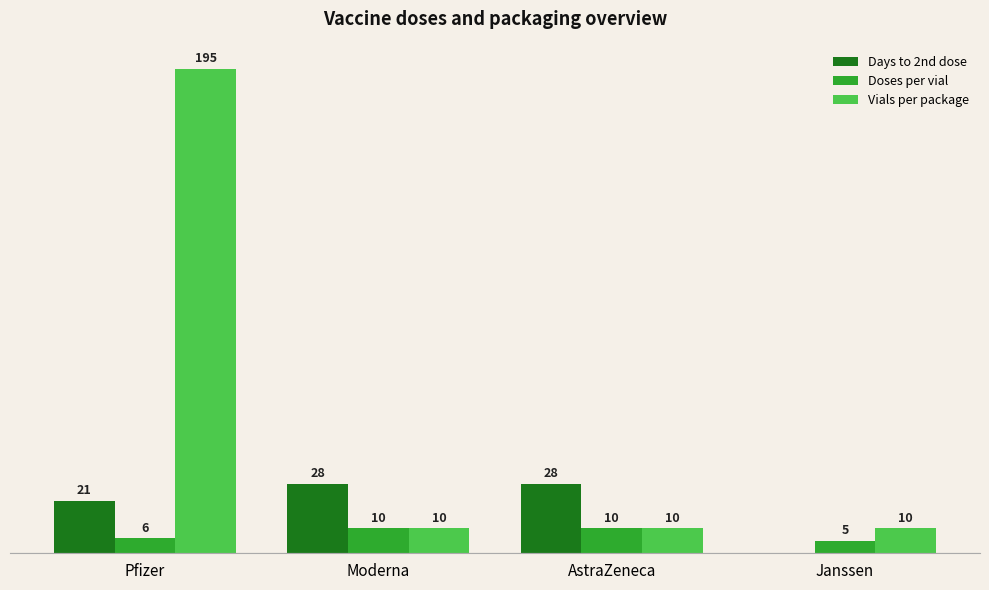

At which label is Doses per vial closest to 7?

Pfizer